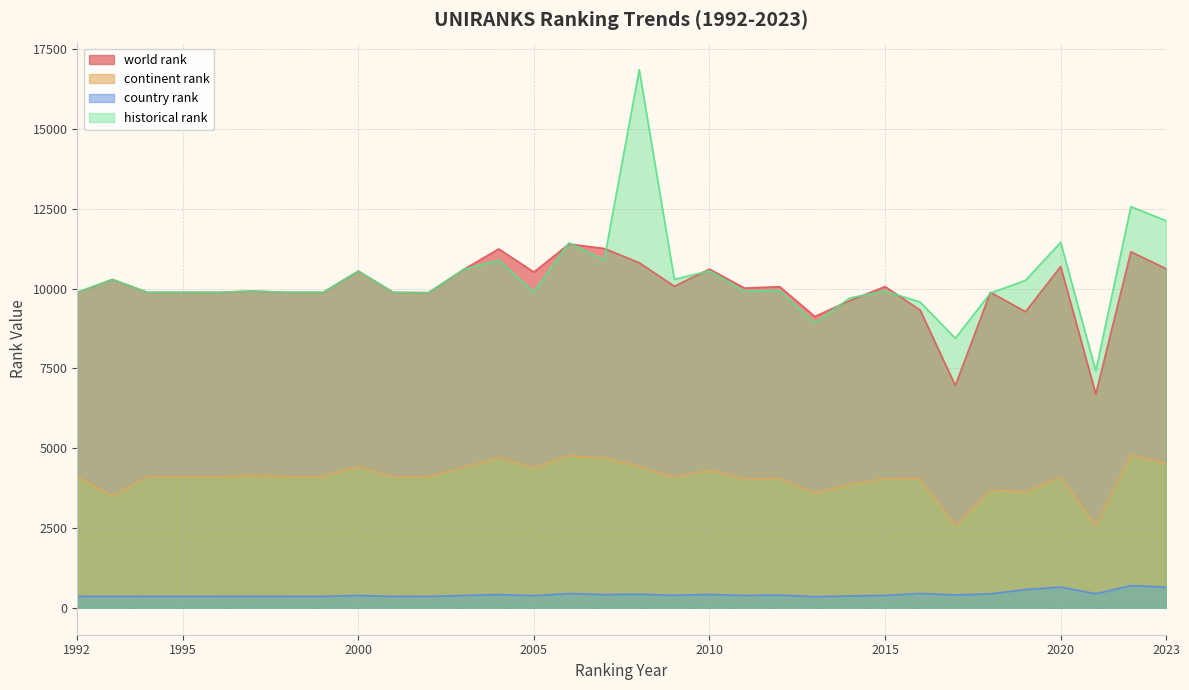

True or false: country rank has a value of 693.0 at 2008.

False